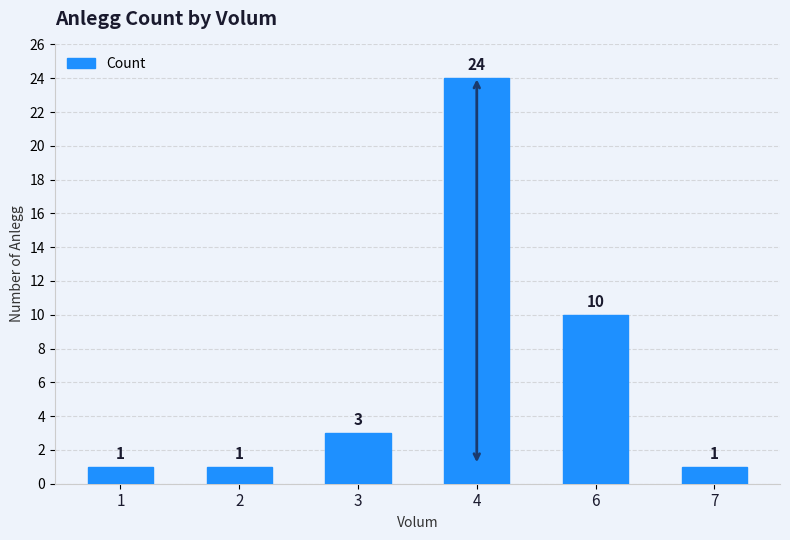

Is it true that the value at 1 is 1?

True